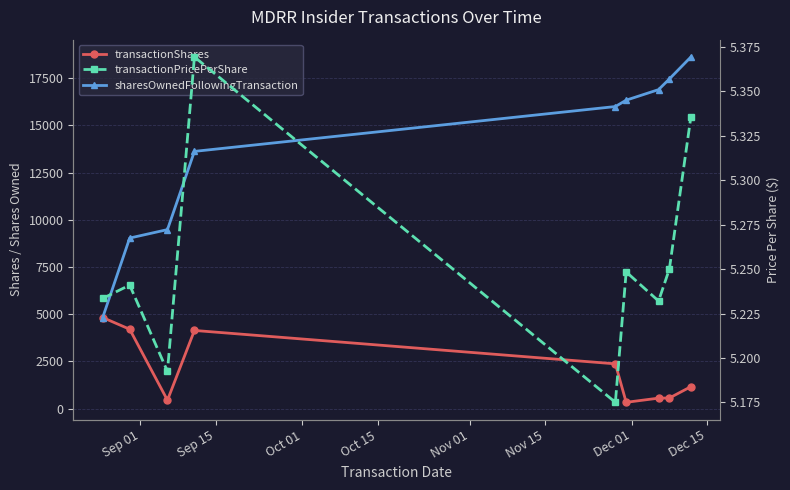

List the series in order of their overall mean, highest first.

sharesOwnedFollowingTransaction, transactionShares, transactionPricePerShare